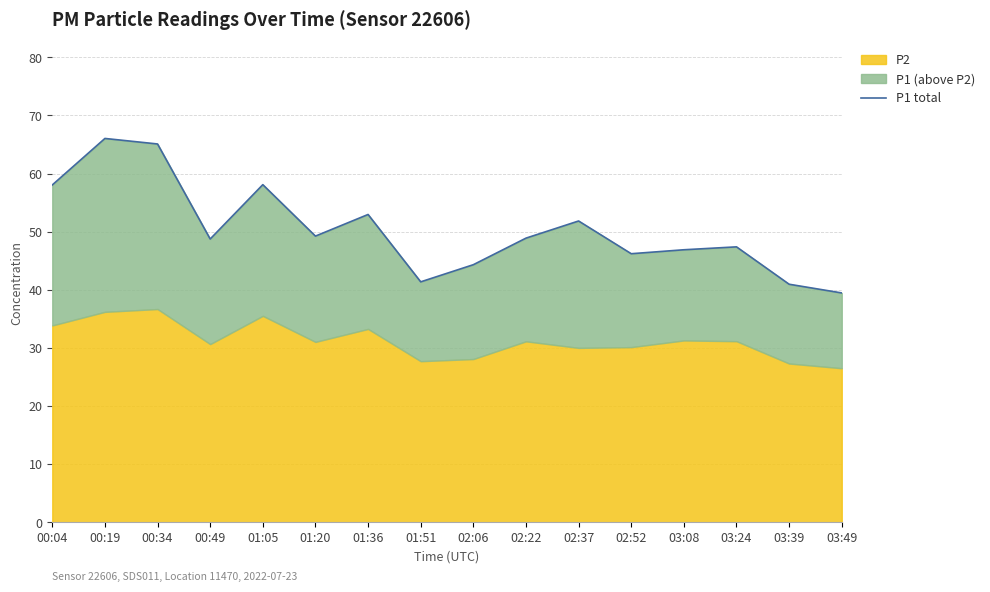

How many categories are shown in the chart?

16